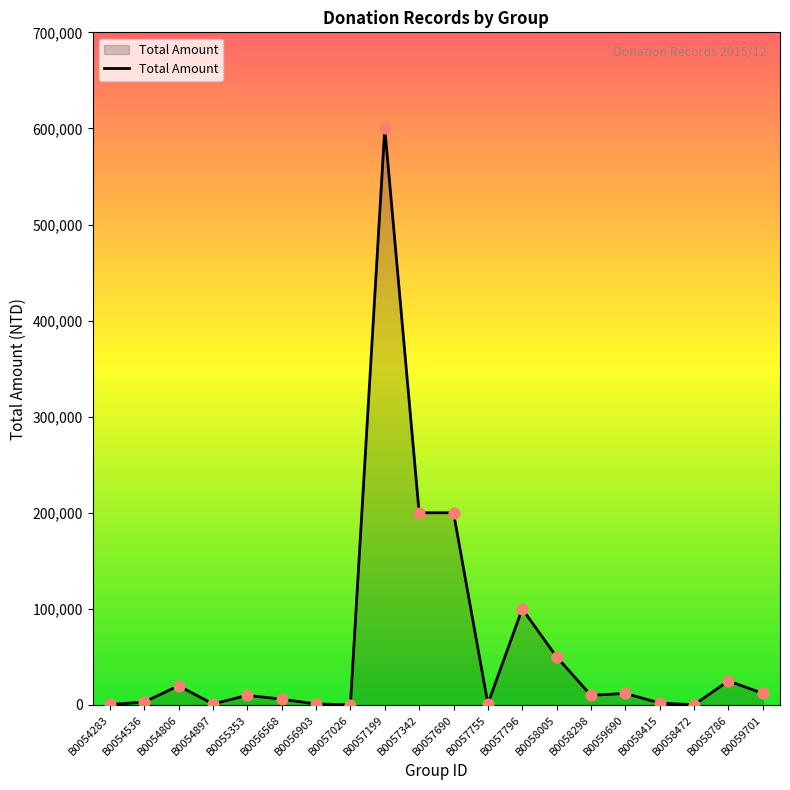

Approximately how many times larger is the value at B0054536 compared to B0056568?

0.5